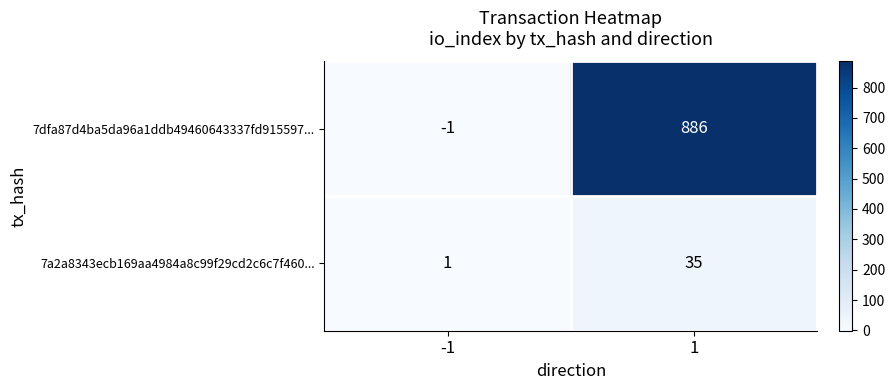

At how many categories does at least one series exceed 262?

1